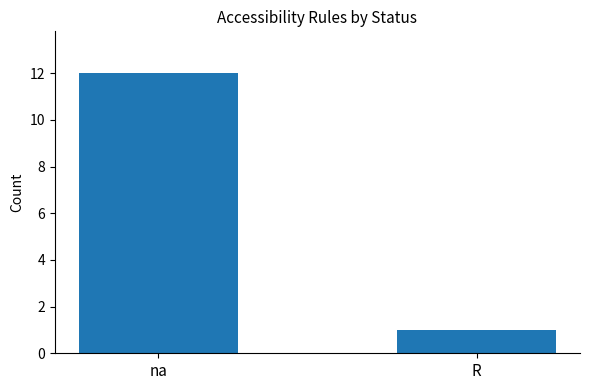

What is the change in value from na to R?

-11